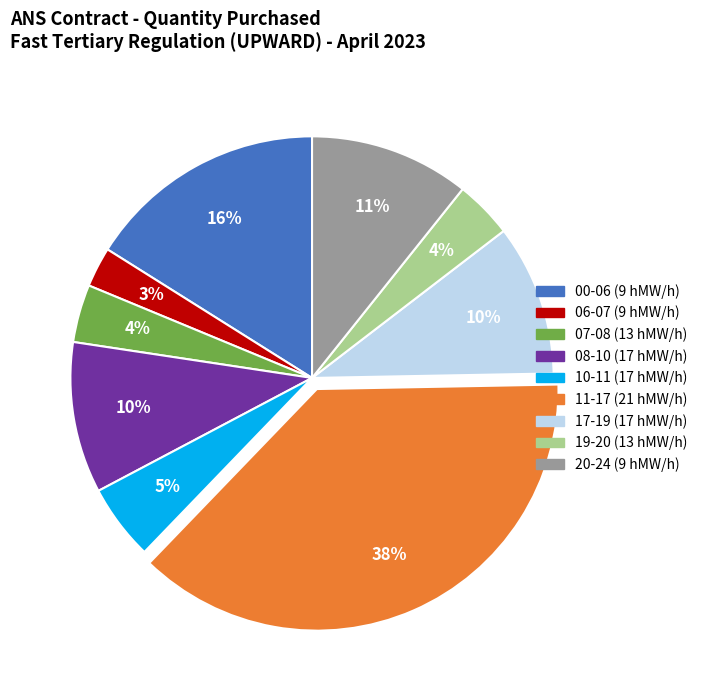

Is there a majority slice in this chart?

No